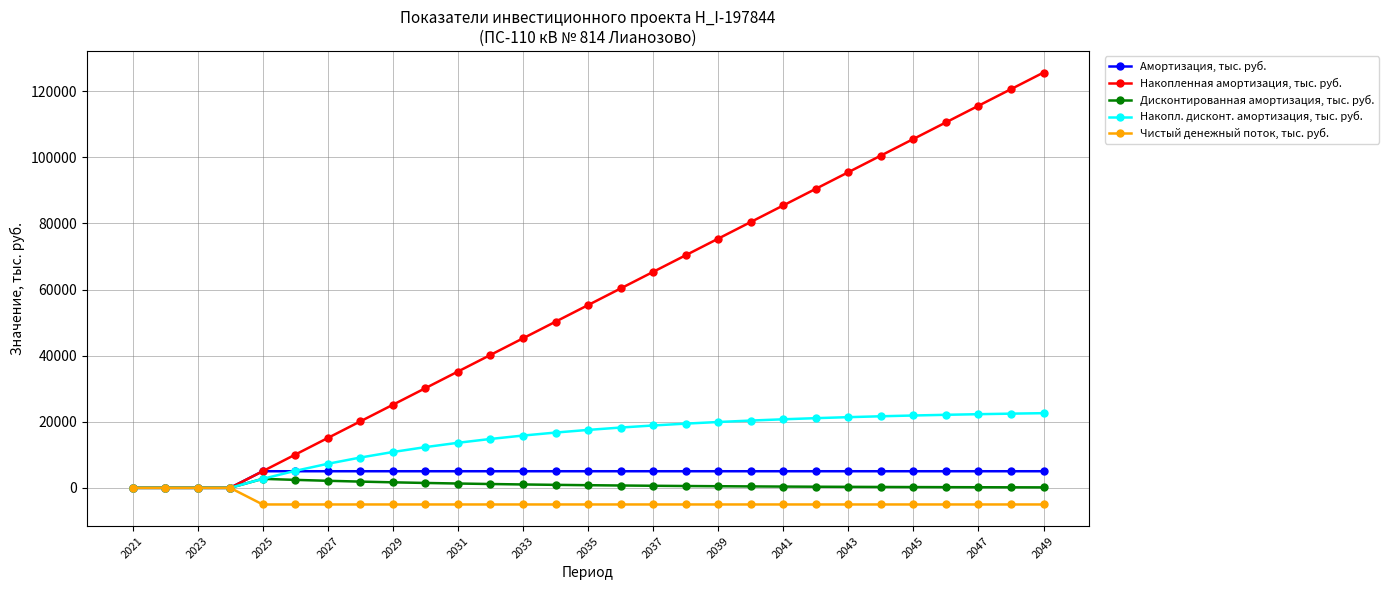

How many lines are shown in the chart?

5